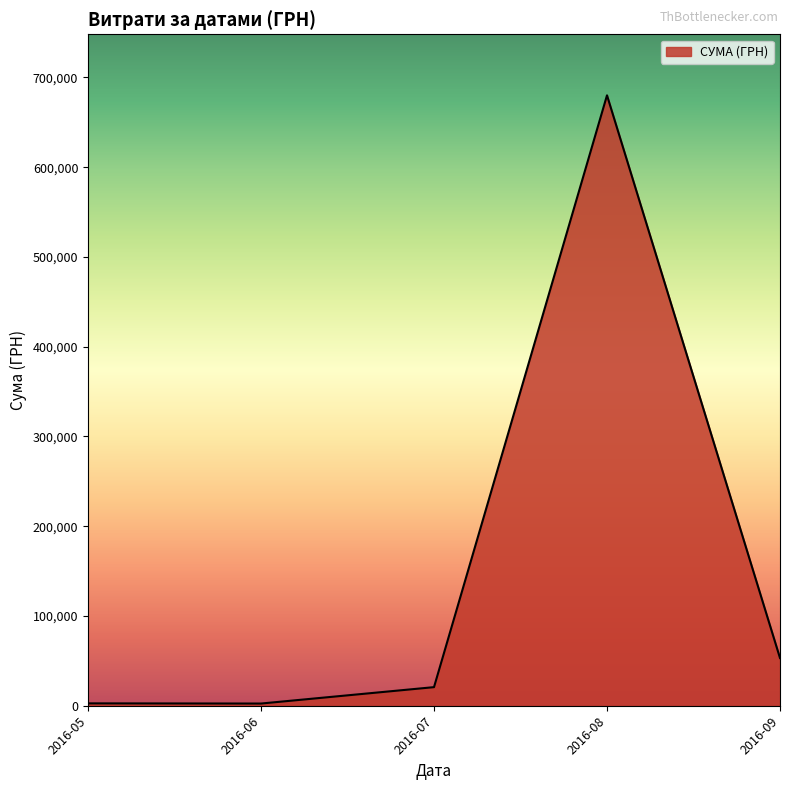

Is it true that the value at 2016-09 is 22043.7?

False